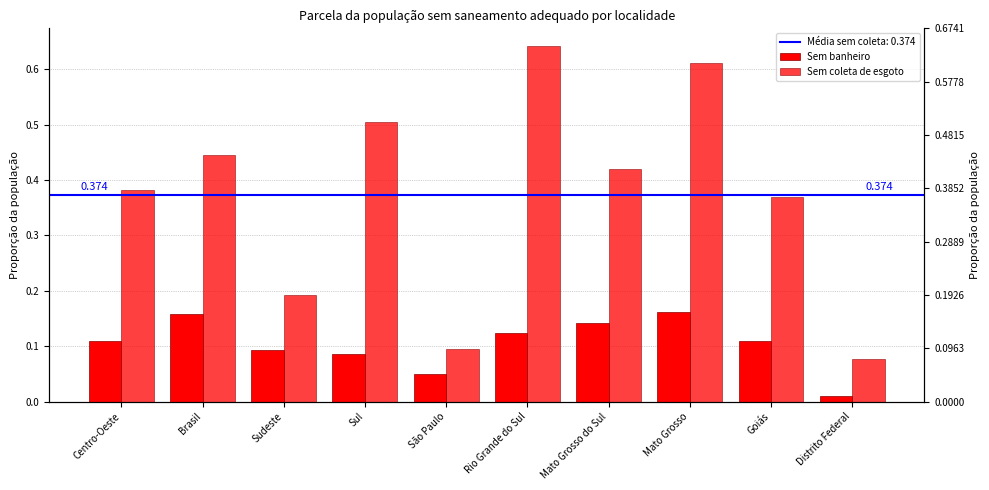

Rank the series by their average value, from lowest to highest.

Sem banheiro, Sem coleta de esgoto